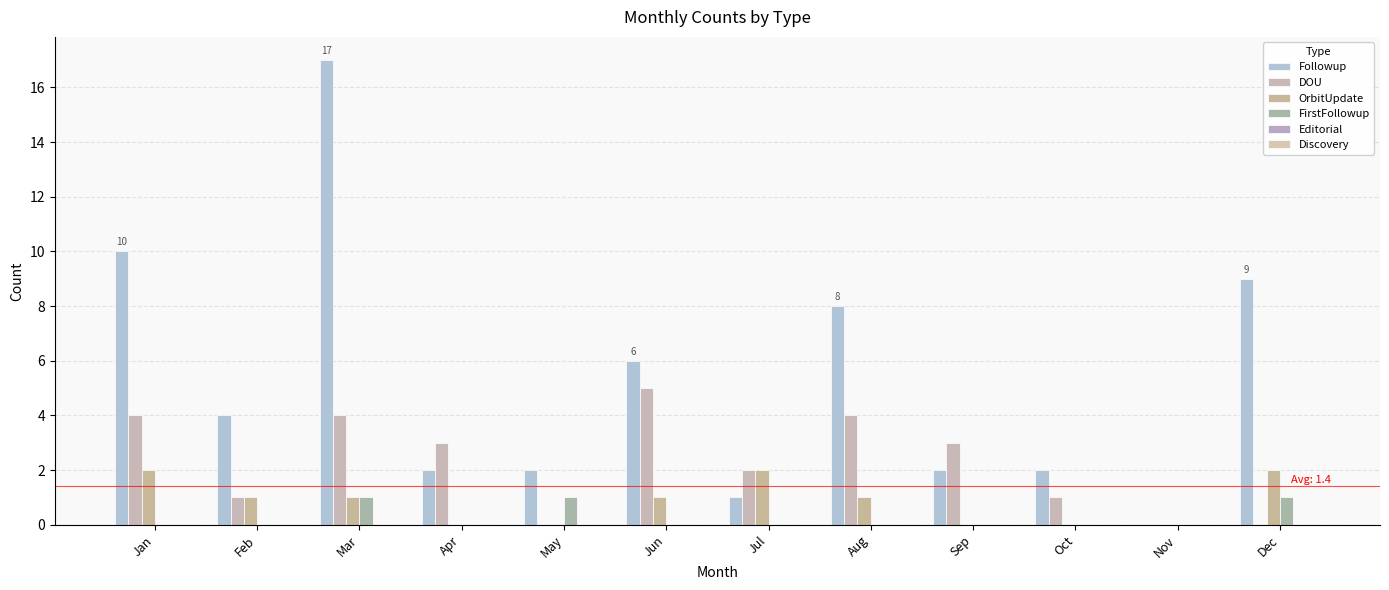

Between Feb and Jul, which series saw the biggest shift?

Followup